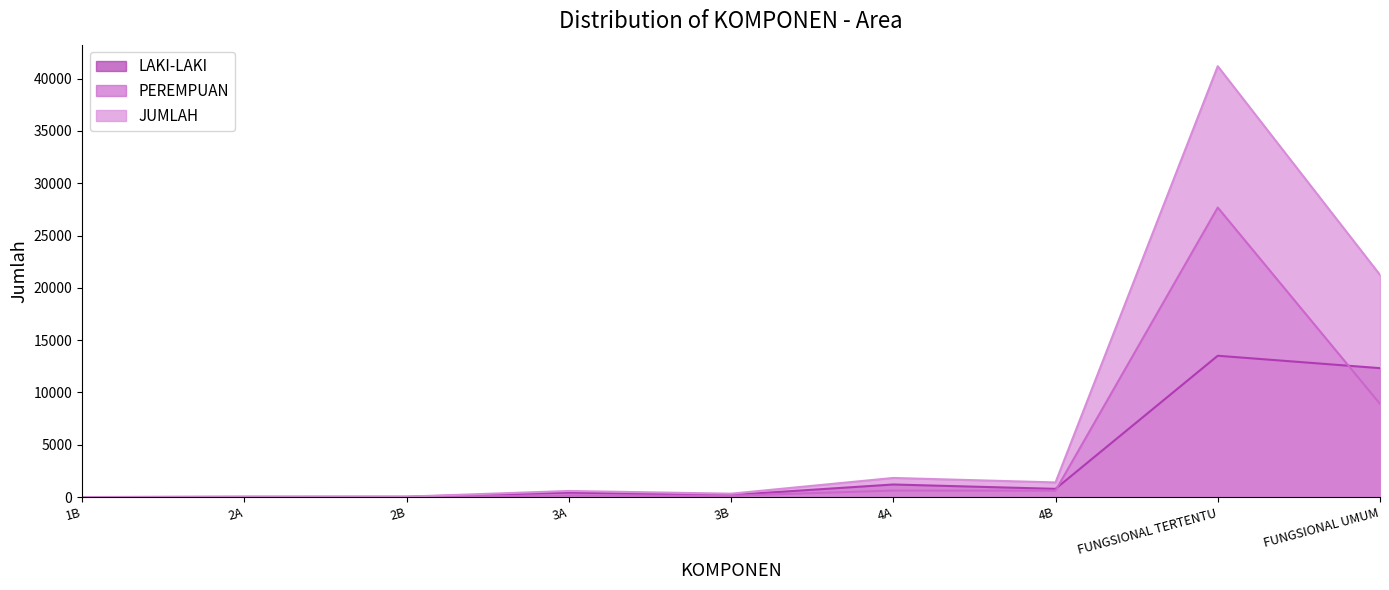

What are all the series names shown in the legend?

LAKI-LAKI, PEREMPUAN, JUMLAH